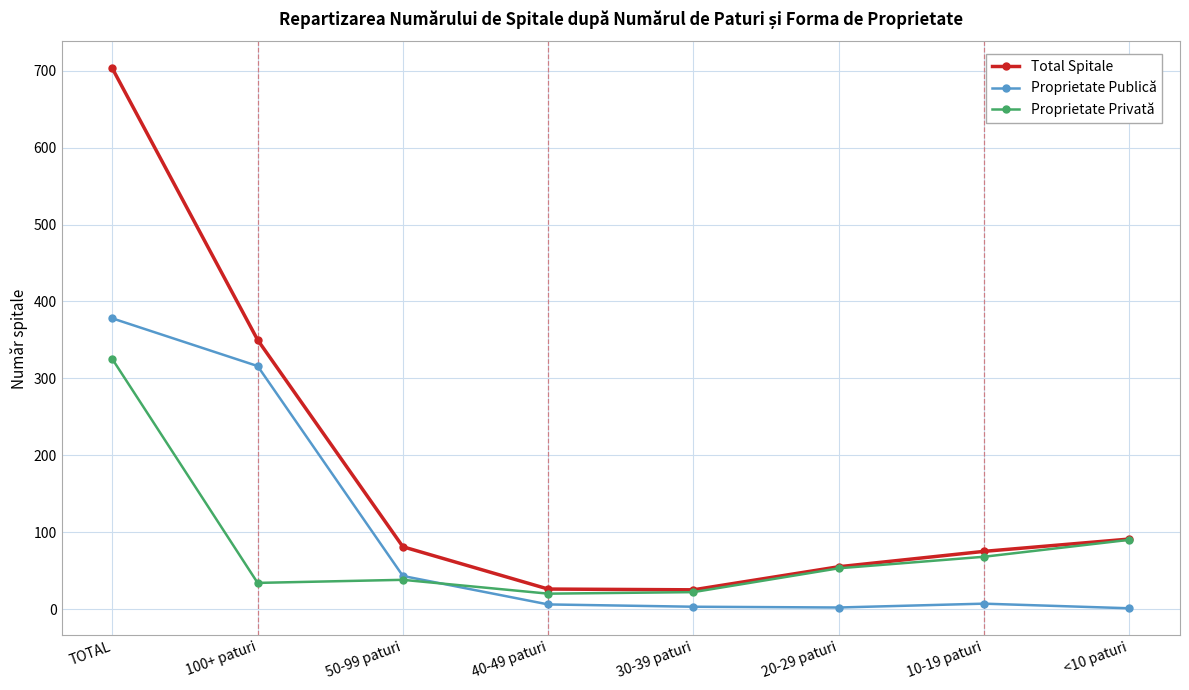

In Proprietate Publică, how many points are higher than both neighbors (excluding endpoints)?

1